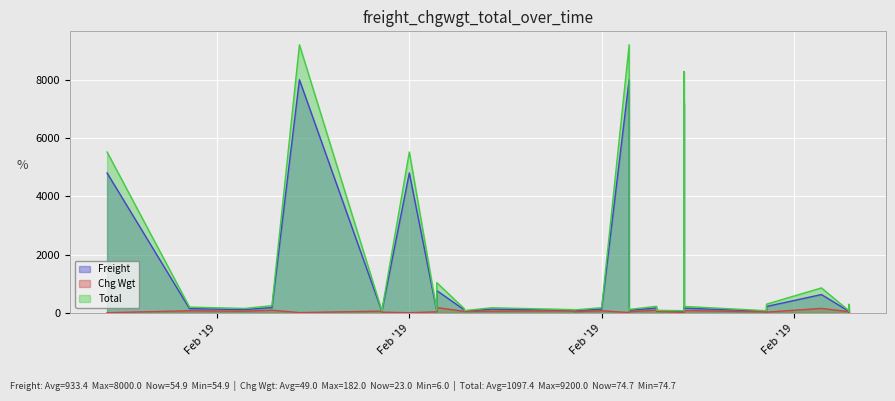

Which has a higher value, 9 or 37?

9